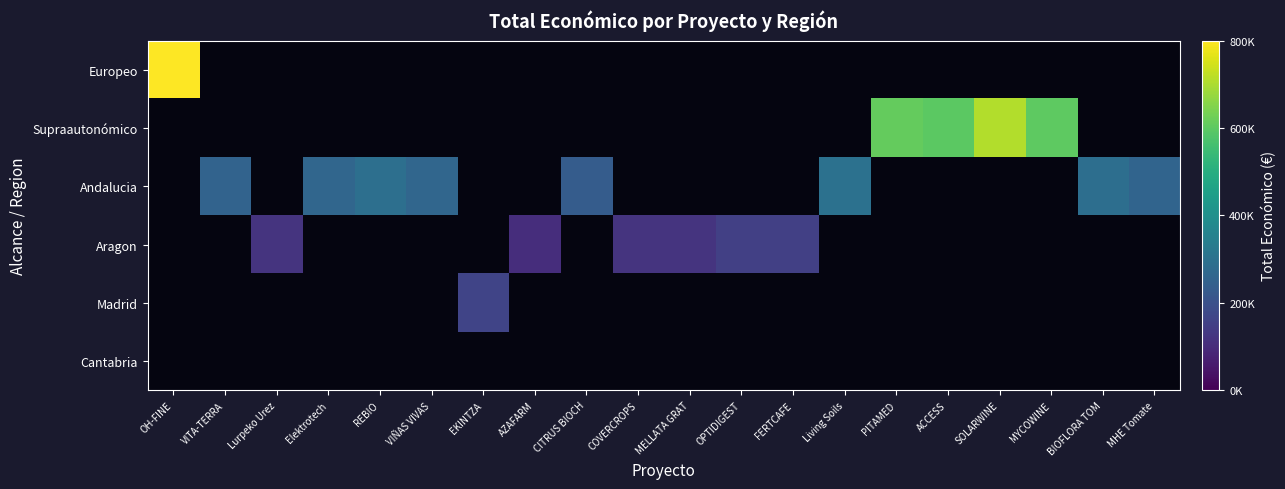

Which series has the widest spread of values?

Europeo